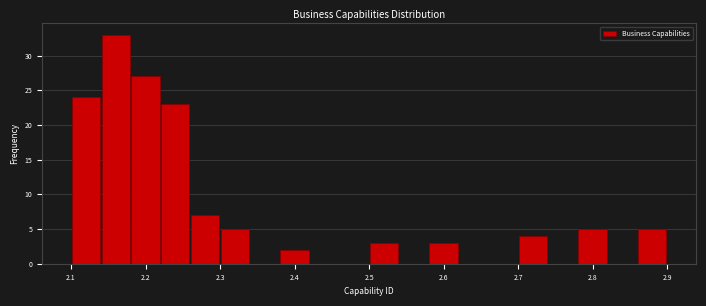

What is the height of the bar covering 2.14 to 2.18 on the x-axis? The values are not printed on the chart, so give them approximately, as read against the axis.

33